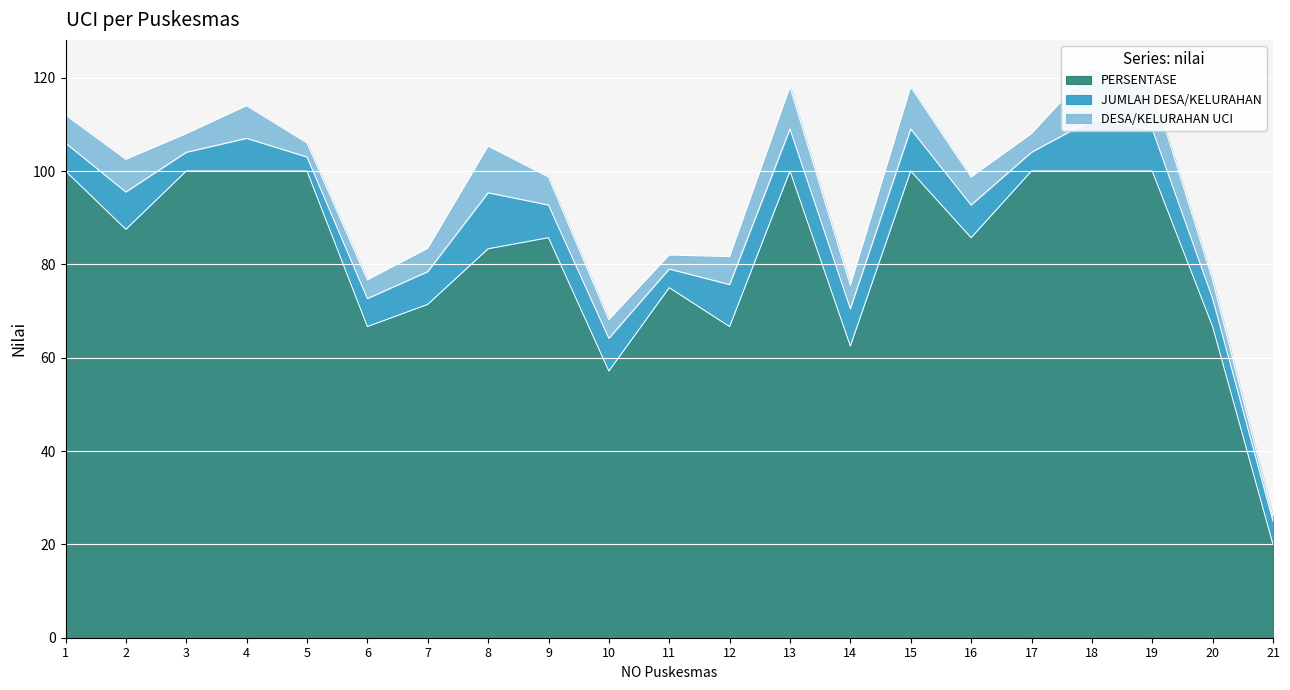

How many interior local valleys does the JUMLAH DESA/KELURAHAN series have?

5